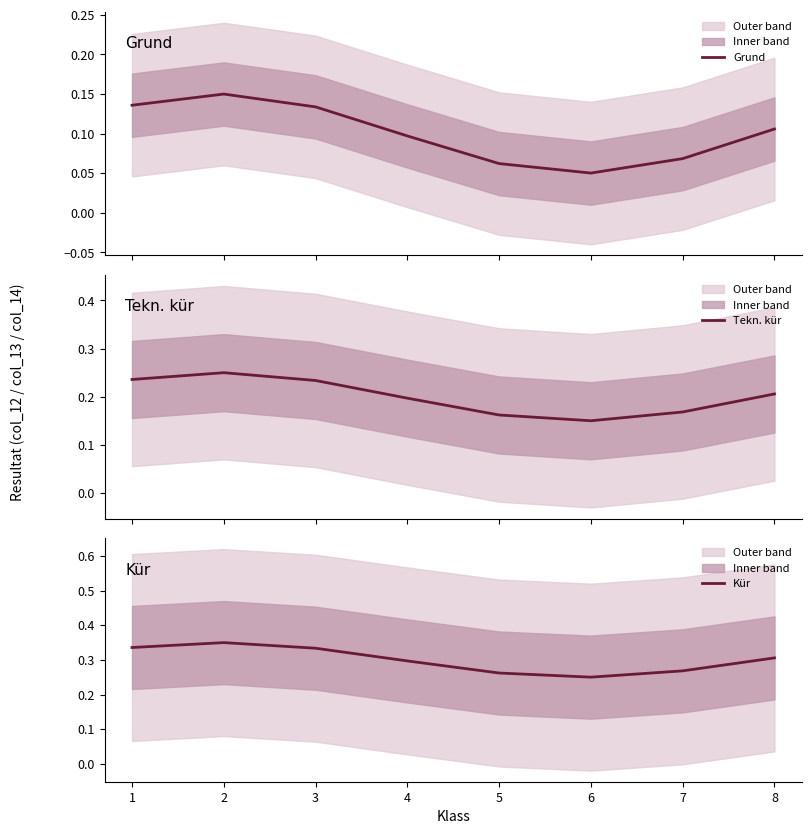

Reading left to right, extract all data points from this chart.

Grund: 1=0.1	2=0.1	3=0.1	4=0.1	5=0.1	6=0.1	7=0.1	8=0.1
Tekn. kür: 1=0.2	2=0.2	3=0.2	4=0.2	5=0.2	6=0.2	7=0.2	8=0.2
Kür: 1=0.3	2=0.3	3=0.3	4=0.3	5=0.3	6=0.3	7=0.3	8=0.3